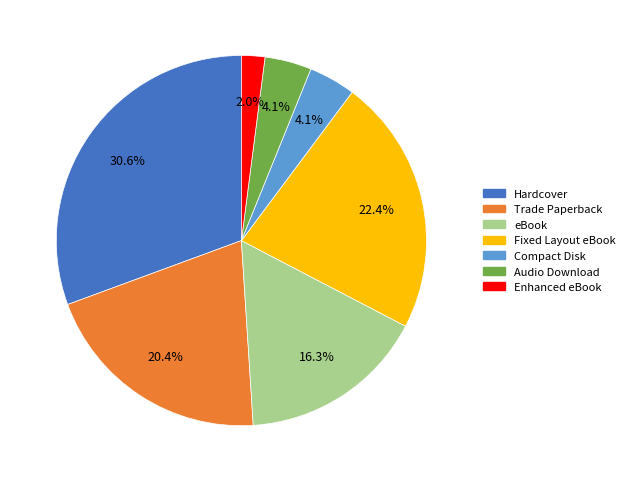

Which category has the biggest portion of the pie?

Hardcover